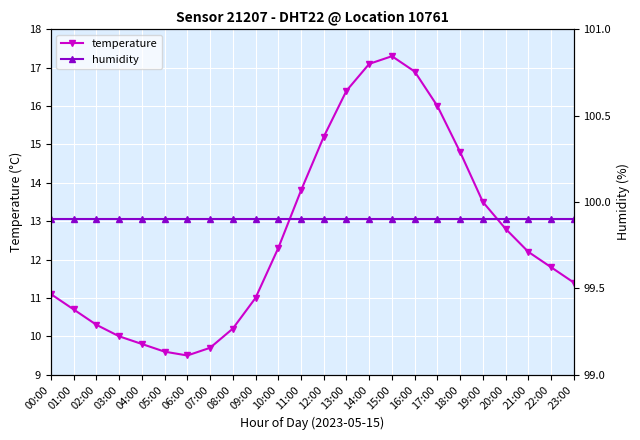

What position from the right is 18:00?

6